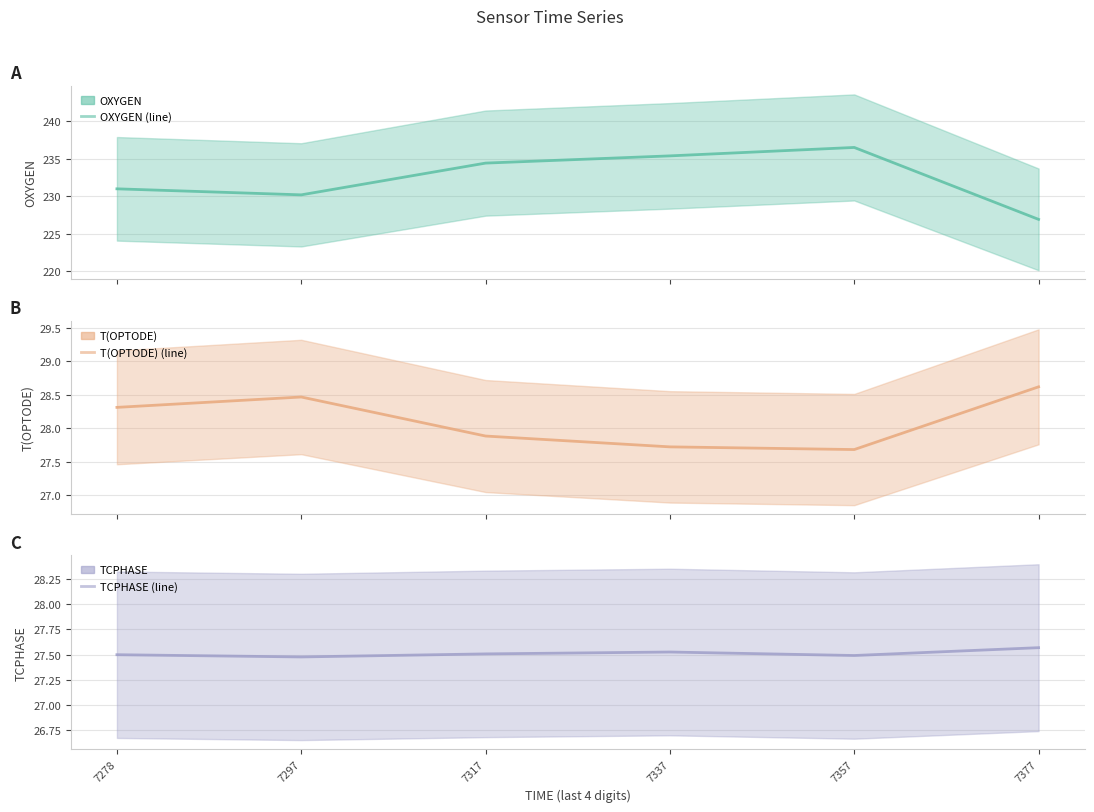

Between 7297 and 7337, which series saw the biggest shift?

OXYGEN (line)